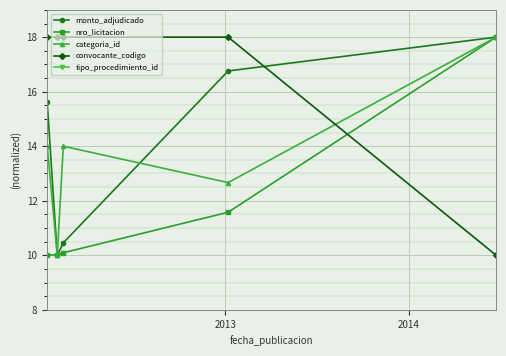

What is the value of the monto_adjudicado point at the 5th from the left?

18.0